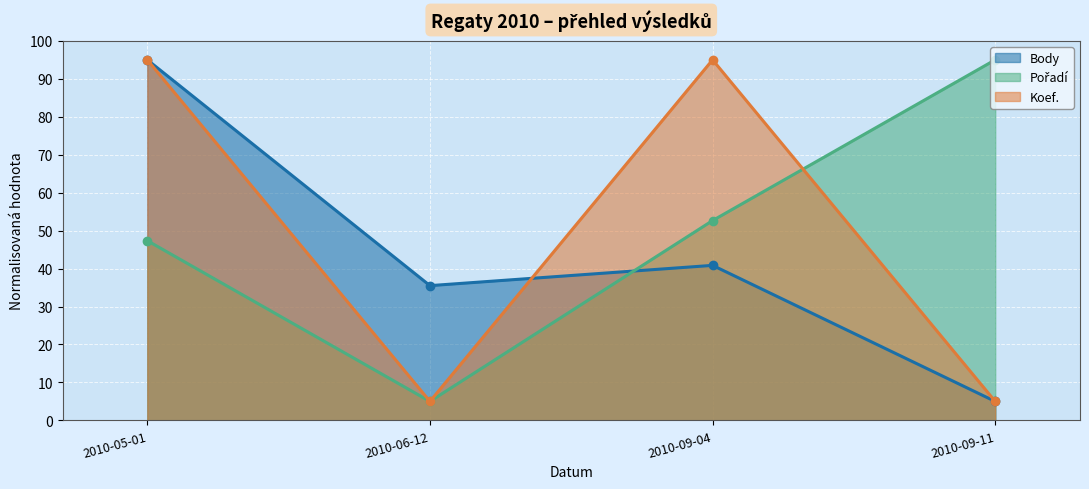

Is the value of Pořadí at 2010-05-01 greater than the value of Body at 2010-09-04?

Yes